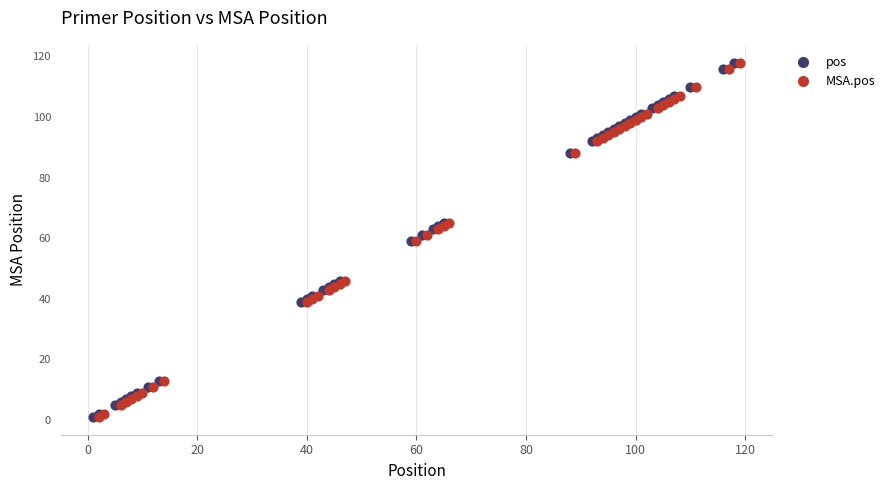

What are all the series names shown in the legend?

pos, MSA.pos